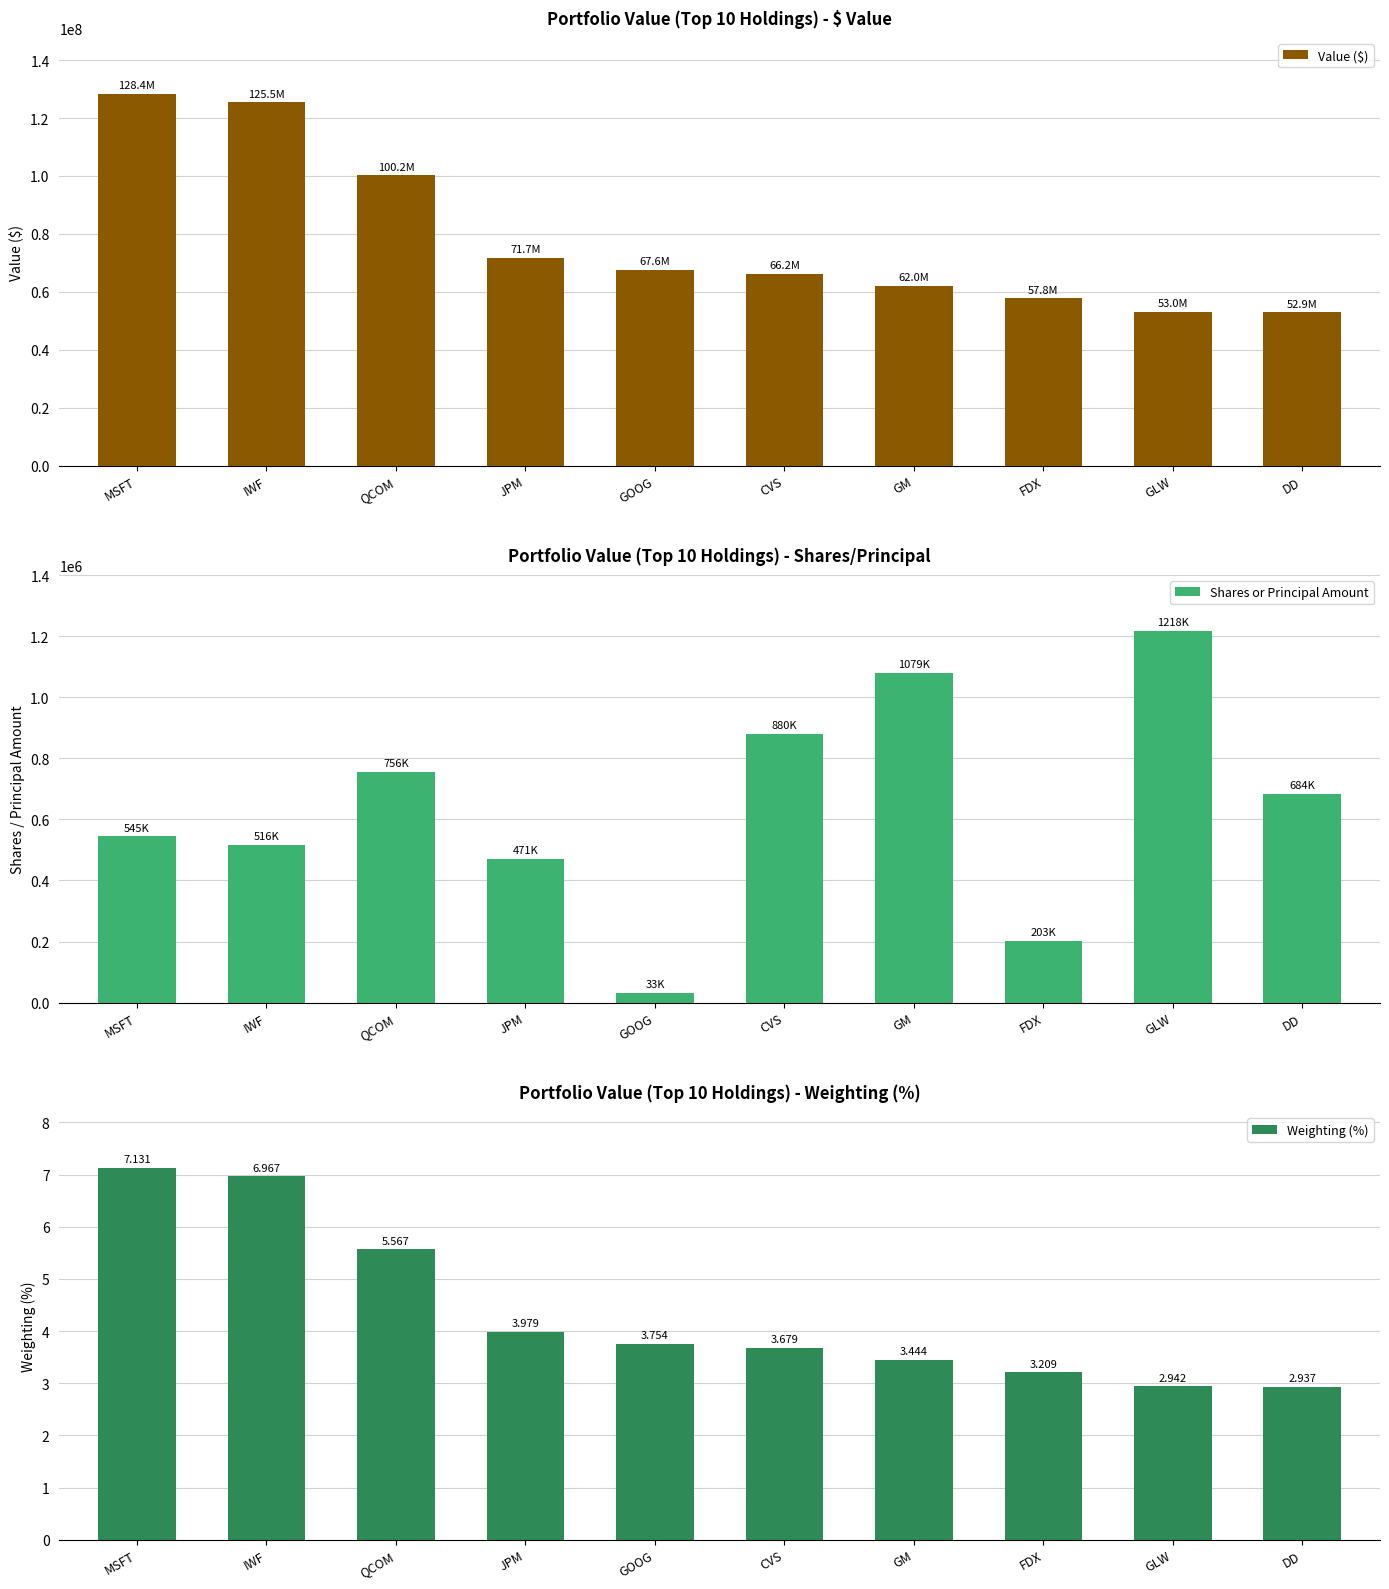

What is the difference between the Shares or Principal Amount values at GLW and DD?

533438